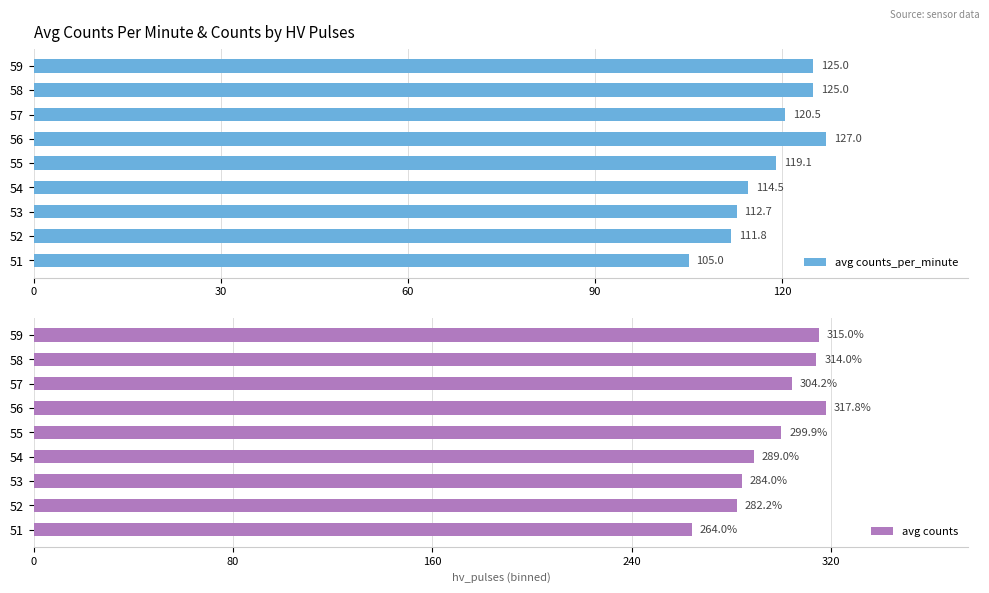

True or false: avg counts has a value of 314.0 at 58.

True